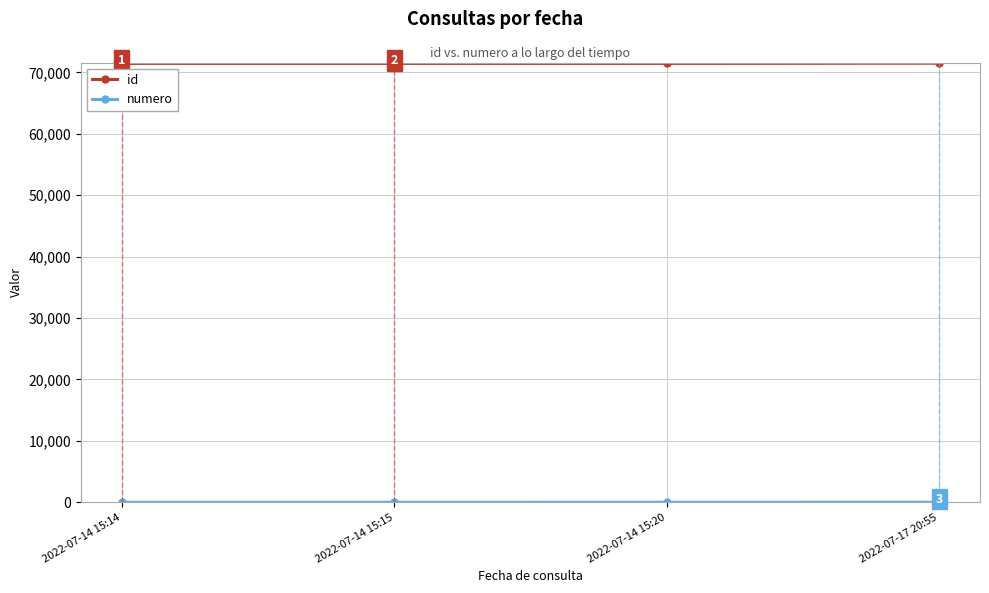

The value of id at 2022-07-14 15:14 is 36156. True or false?

False